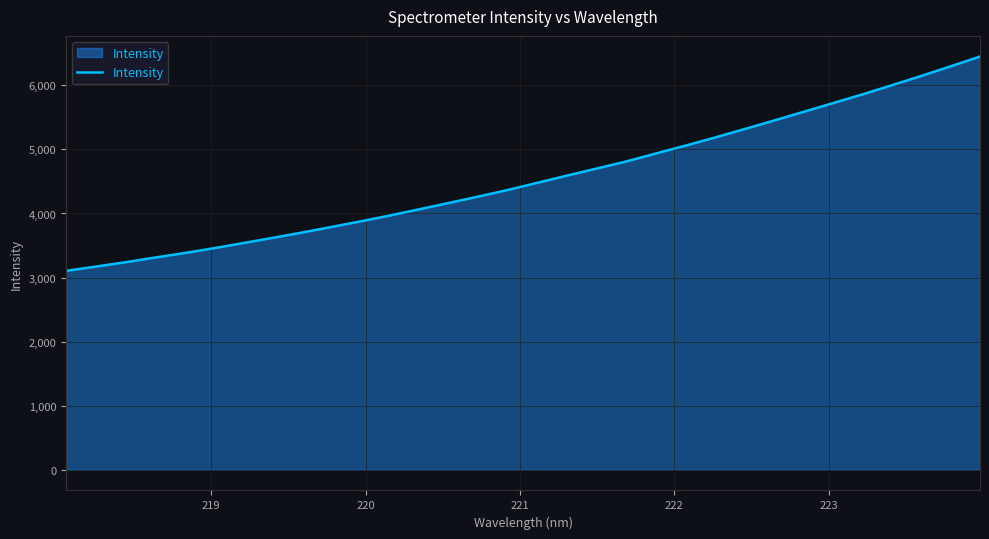

What is the difference between the maximum and minimum values?

3344.4